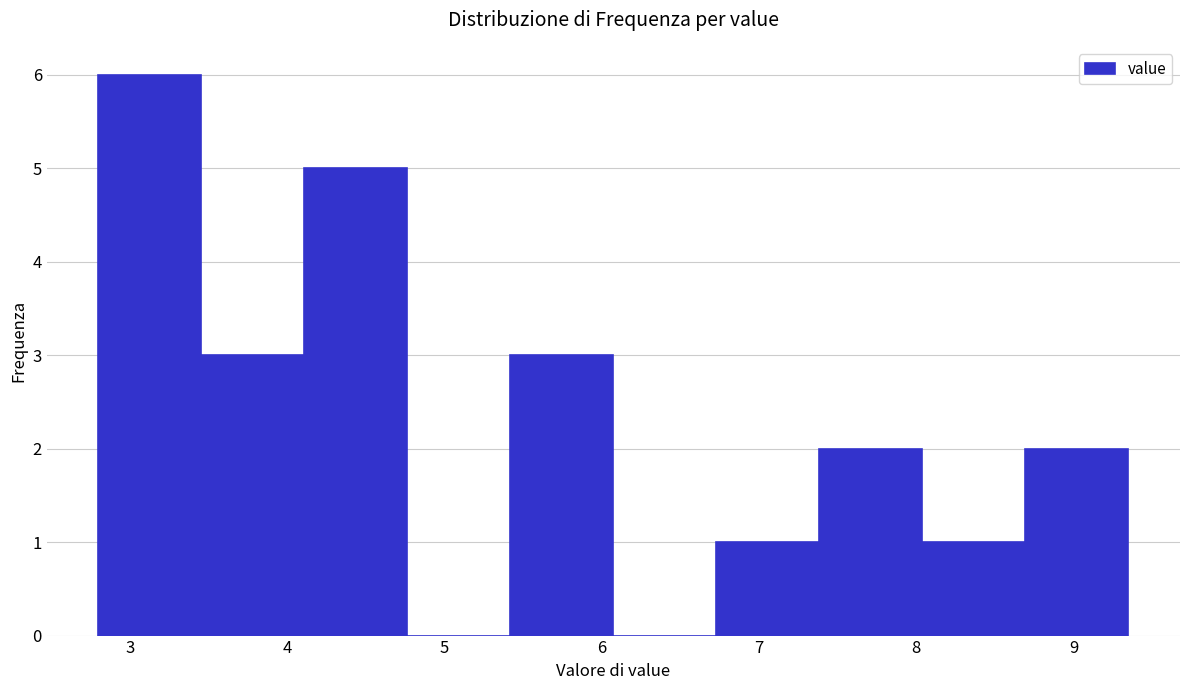

Reading left to right, list every bar in this chart as the range it spans on the x-axis followed by its height. Neither the bar edges nor the heights are printed on the chart, so give them approximately, as read against the axes.

2.8 to 3.5: 6
3.5 to 4.1: 3
4.1 to 4.8: 5
4.8 to 5.4: 0
5.4 to 6.1: 3
6.1 to 6.7: 0
6.7 to 7.4: 1
7.4 to 8.0: 2
8.0 to 8.7: 1
8.7 to 9.4: 2